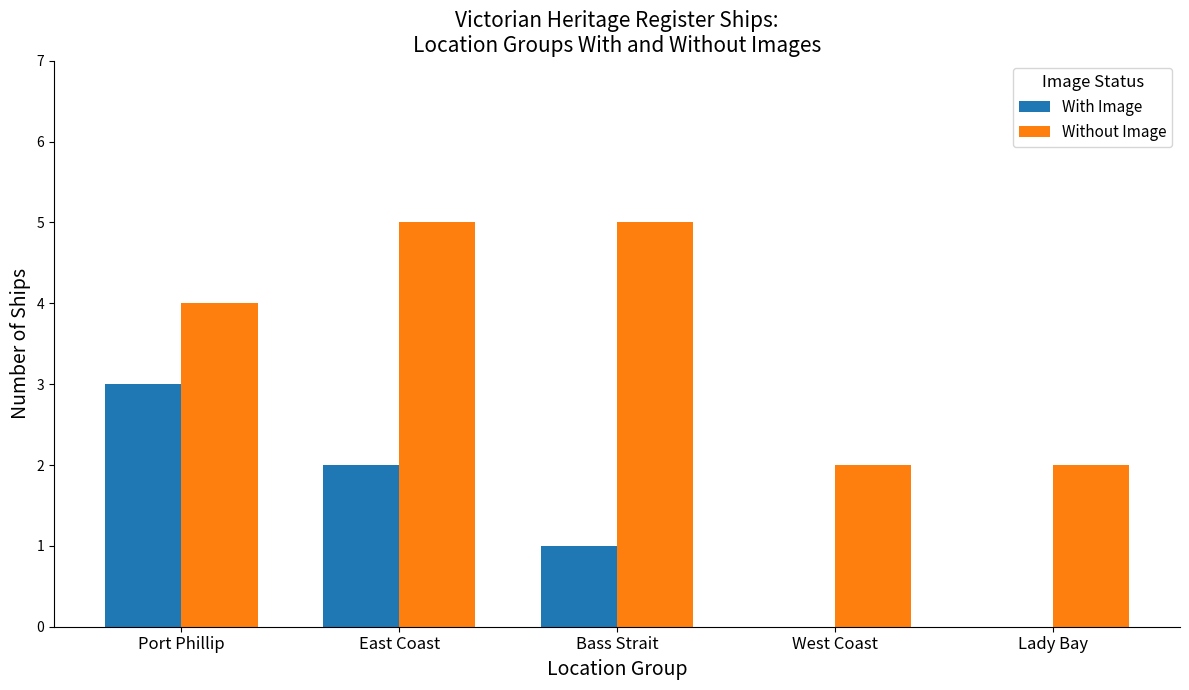

What is the sum of all Without Image values?

18